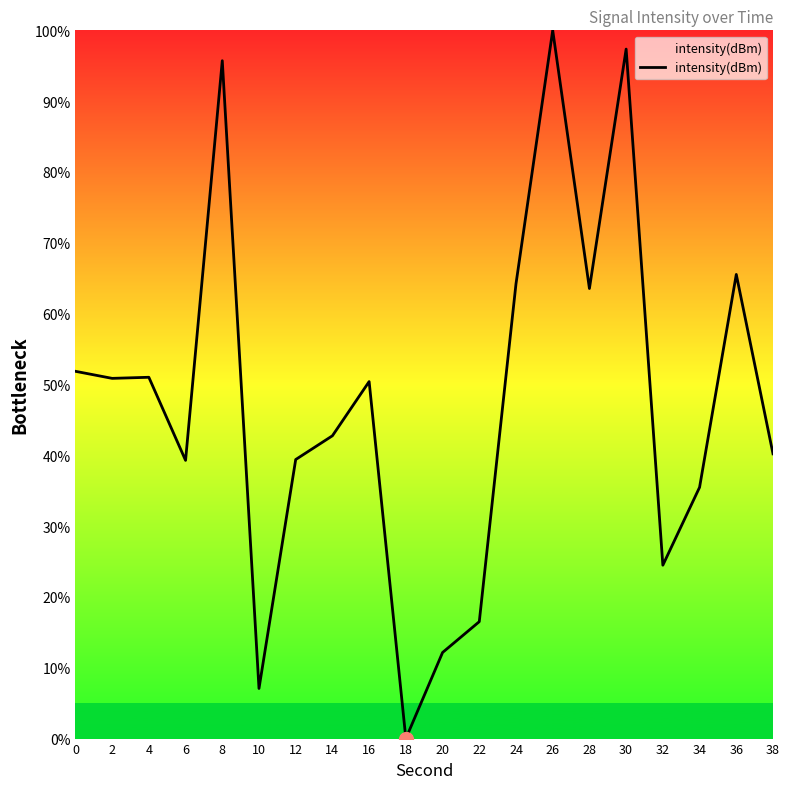

What is the sum of all values?

947.8